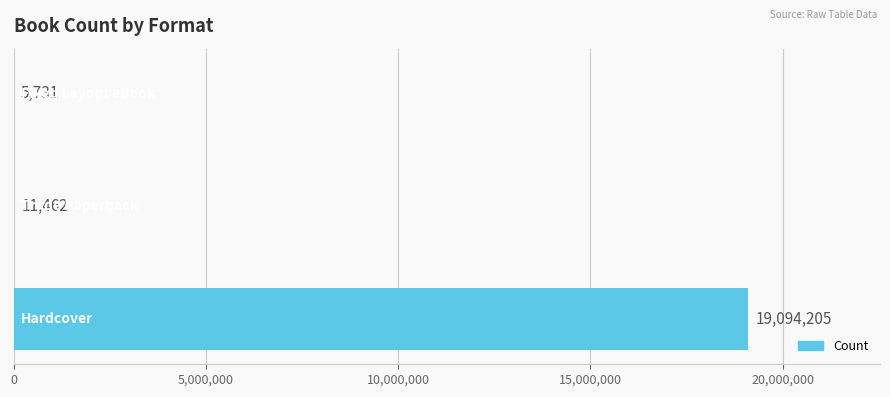

What is the sum of all values?

19111398